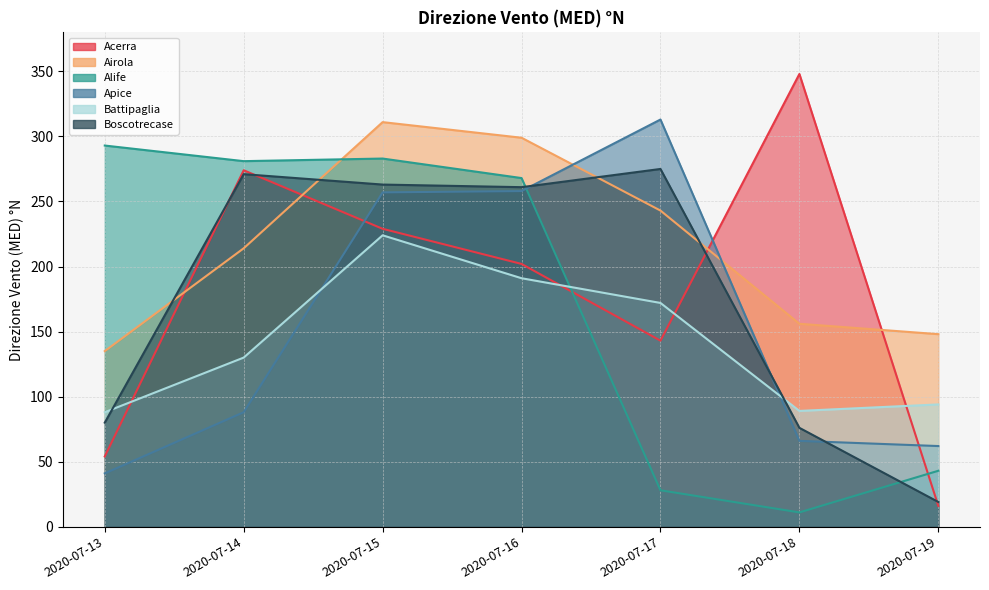

At how many categories does at least one series exceed 103?

7